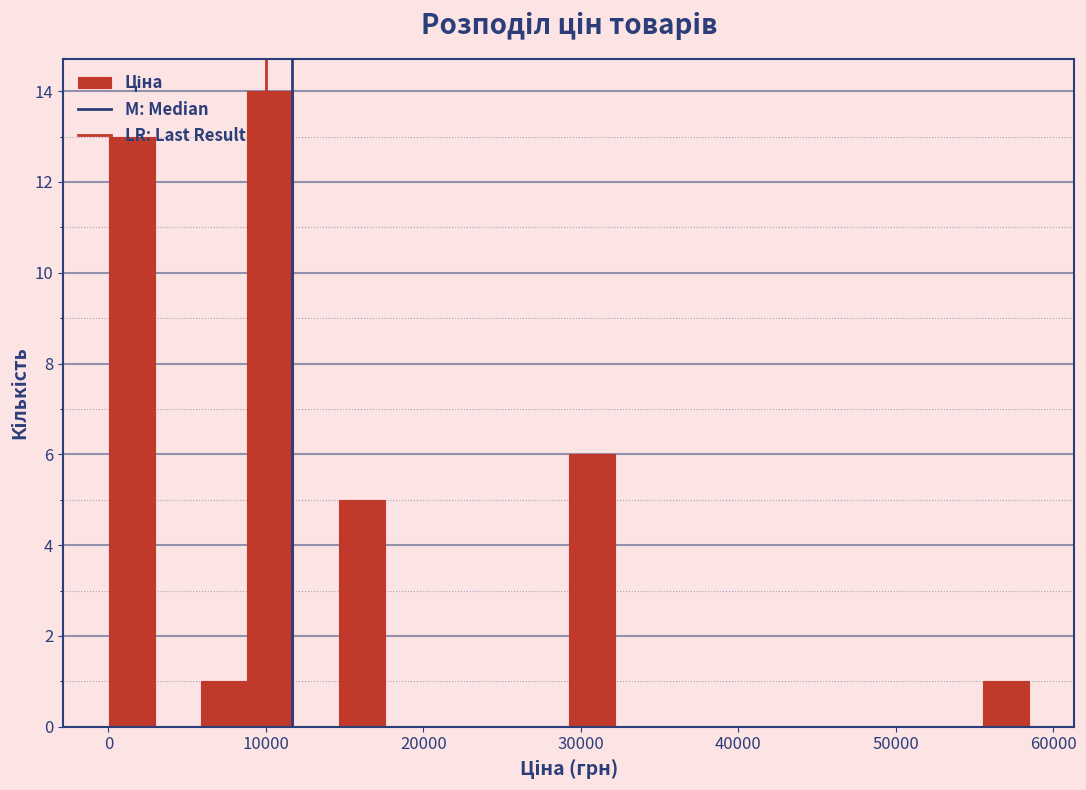

Read against the x-axis, roughly where is the centre of the tallest bar?

10000